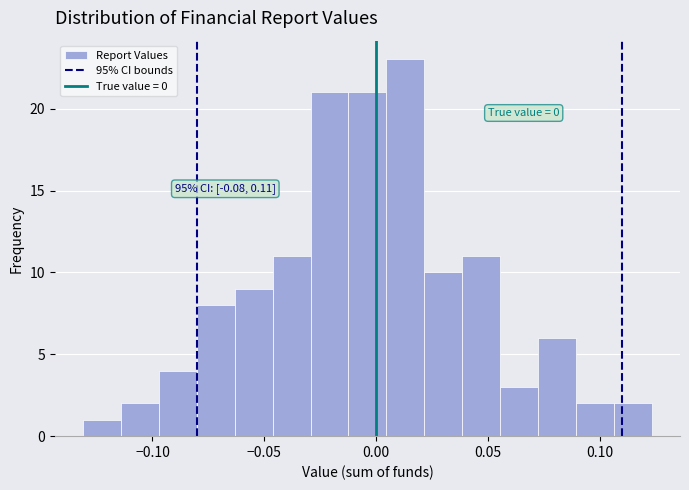

Read against the x-axis, roughly where is the centre of the tallest bar?

0.015